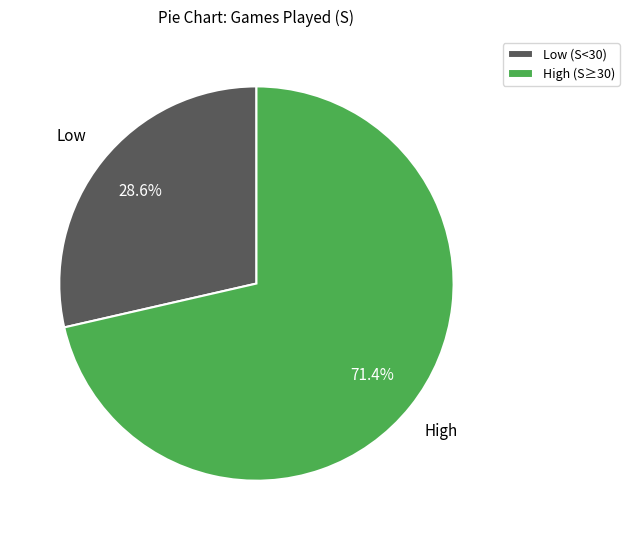

Which category has the biggest portion of the pie?

High (S≥30)